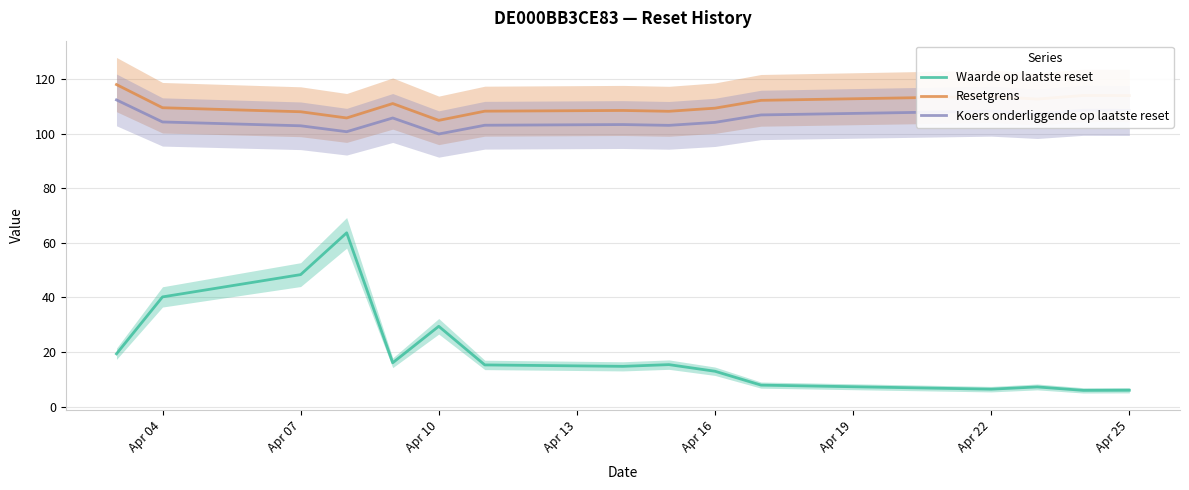

In Koers onderliggende op laatste reset, how many points are lower than both neighbors (excluding endpoints)?

4